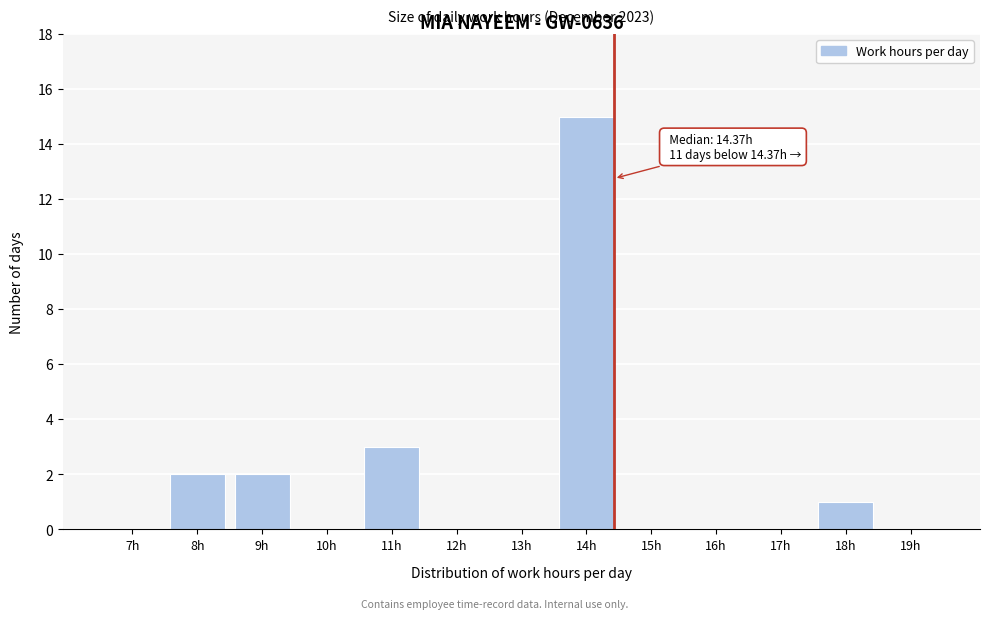

Where is the data nearest to the value 7?

11h